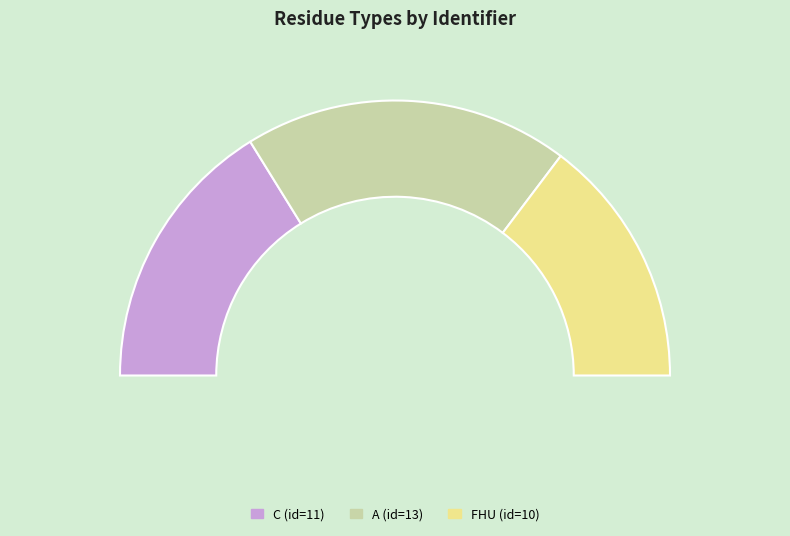

What is the largest slice in the pie chart?

A